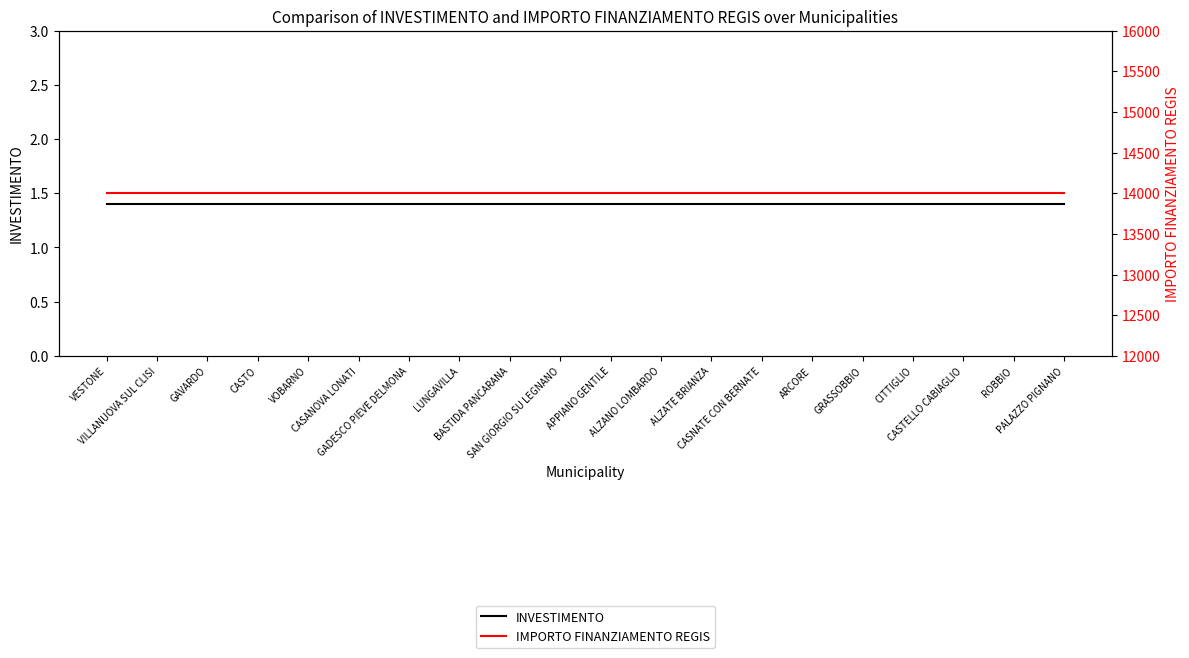

True or false: IMPORTO FINANZIAMENTO REGIS and INVESTIMENTO intersect in this chart.

False